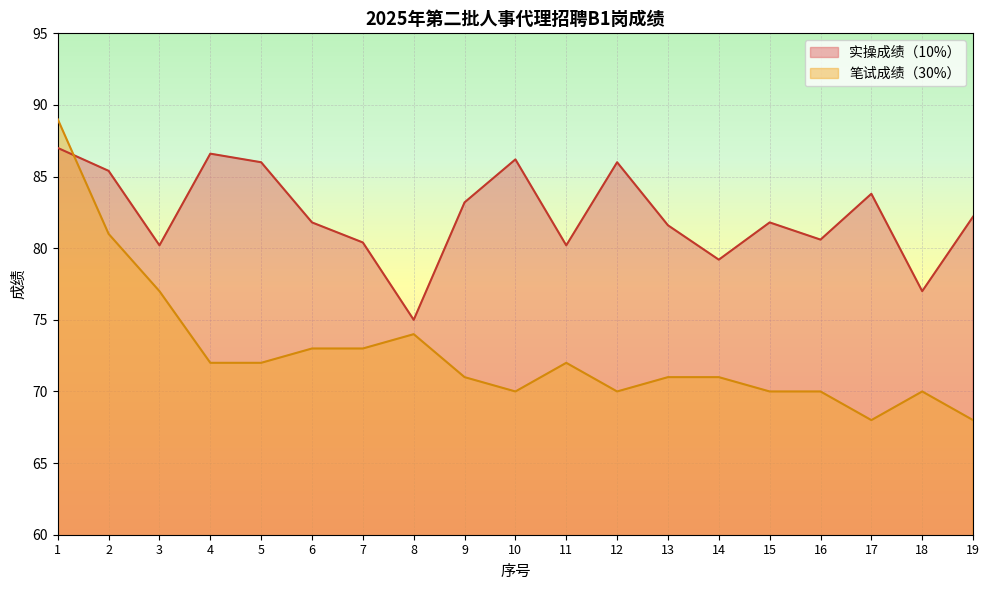

Does the chart display data point markers on the line(s)?

No